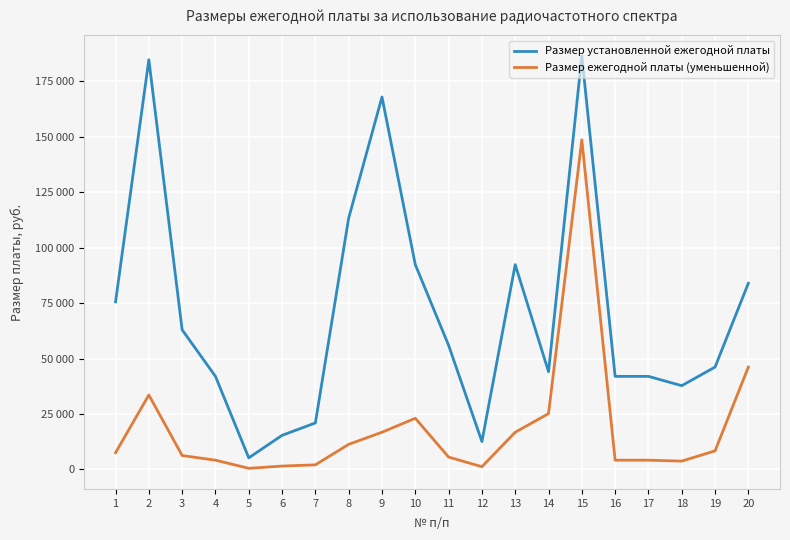

What is the difference between the second highest and second lowest values in the Размер ежегодной платы (уменьшенной) series?

44940